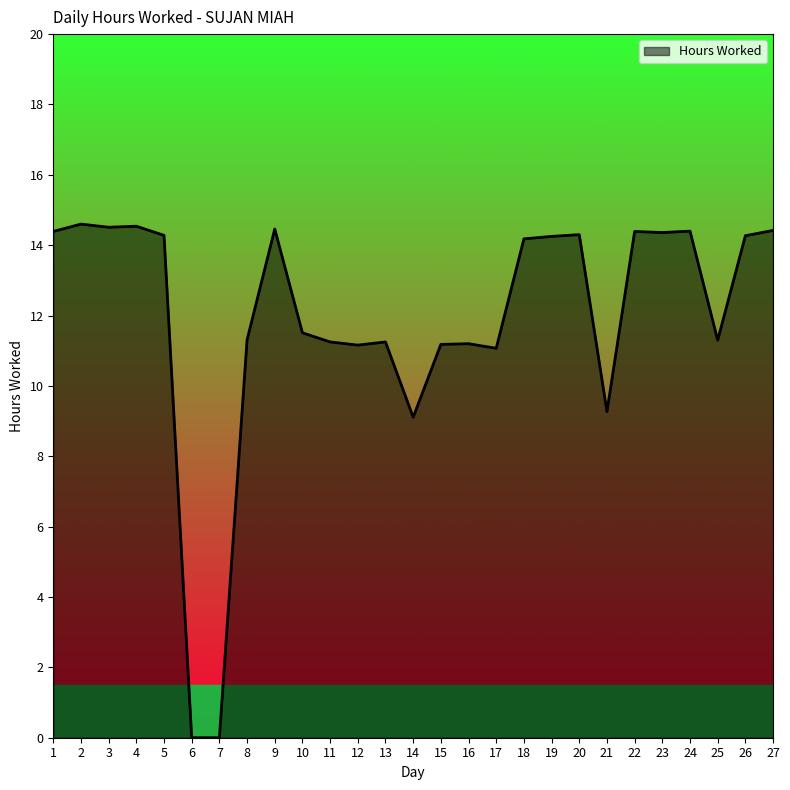

What is the greatest value displayed?

14.6